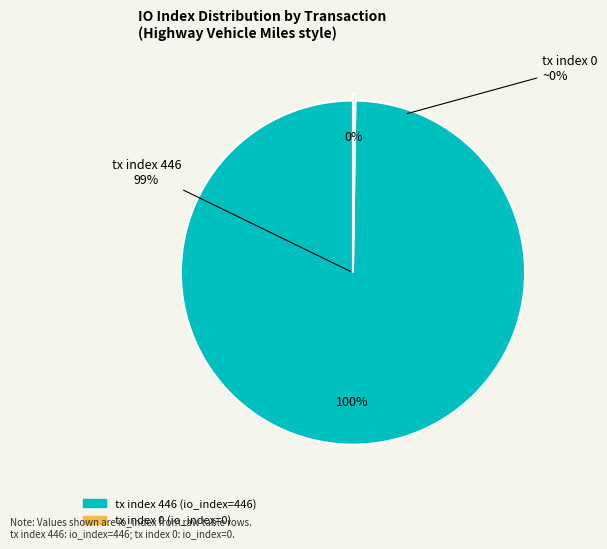

To the nearest percent, what is the difference between the tx index 0 and tx index 446 slice percentages?

100%